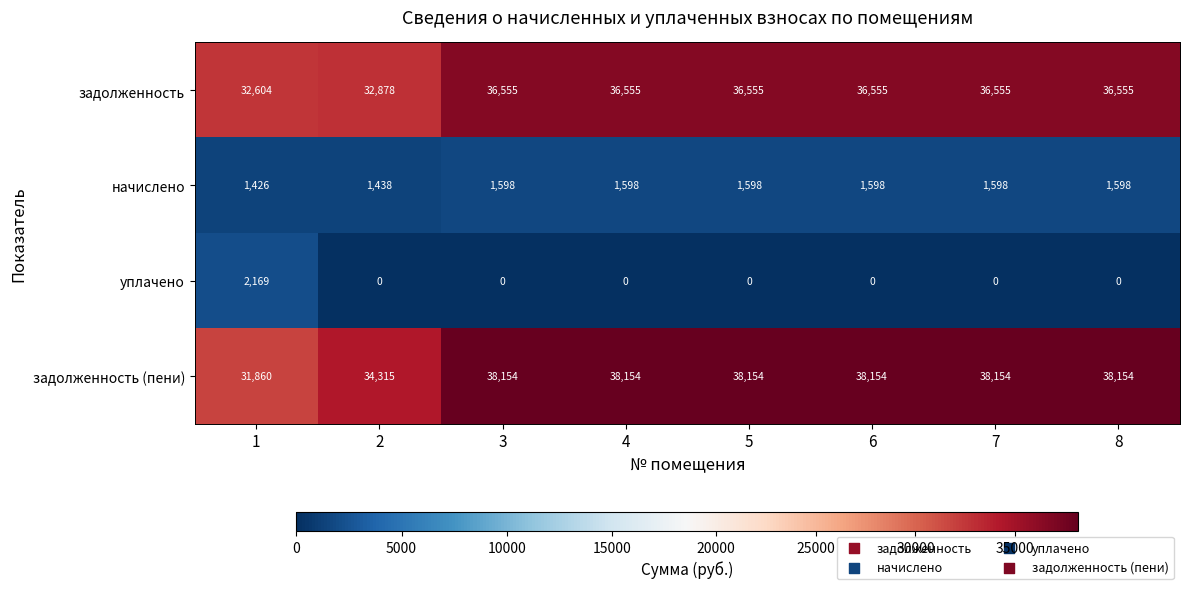

Which series has the largest total across all categories?

задолженность (пени)